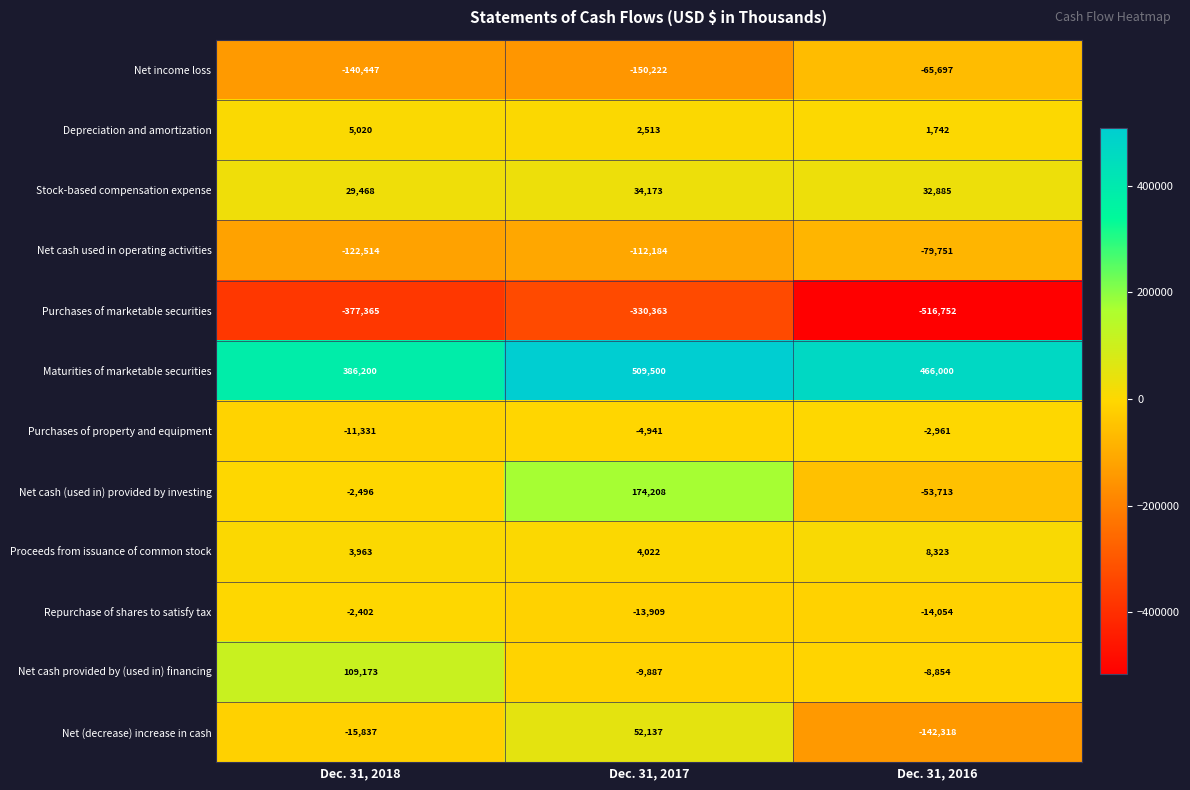

Rank the series at Dec. 31, 2018 from highest to lowest value.

Maturities of marketable securities, Net cash provided by (used in) financing, Stock-based compensation expense, Depreciation and amortization, Proceeds from issuance of common stock, Repurchase of shares to satisfy tax, Net cash (used in) provided by investing, Purchases of property and equipment, Net (decrease) increase in cash, Net cash used in operating activities, Net income loss, Purchases of marketable securities